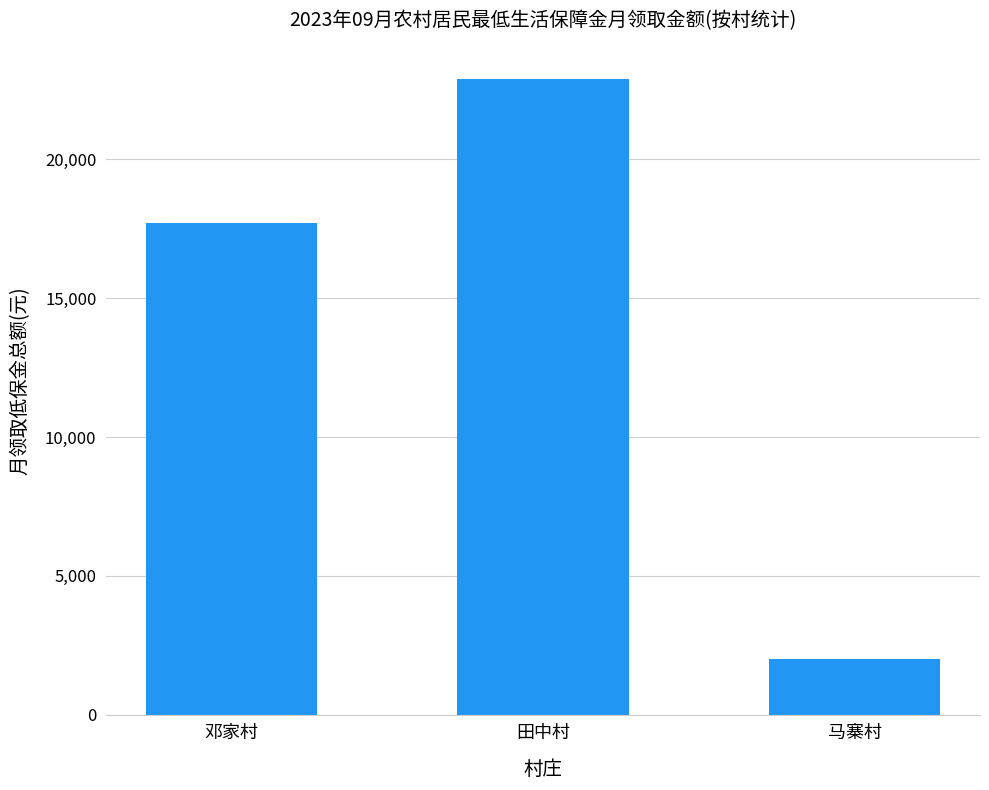

What position from the right is 田中村?

2